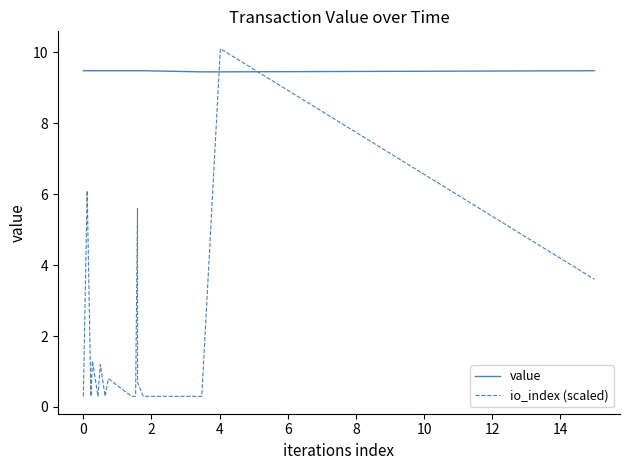

Which series has the largest total across all categories?

value